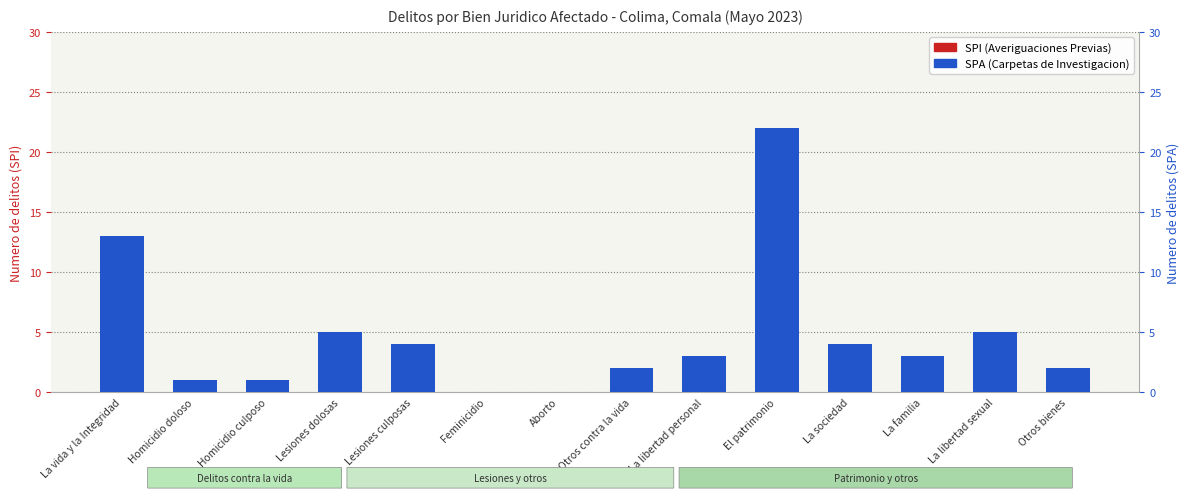

True or false: SPI (Averiguaciones Previas) has a value of 0 at Otros contra la vida.

True